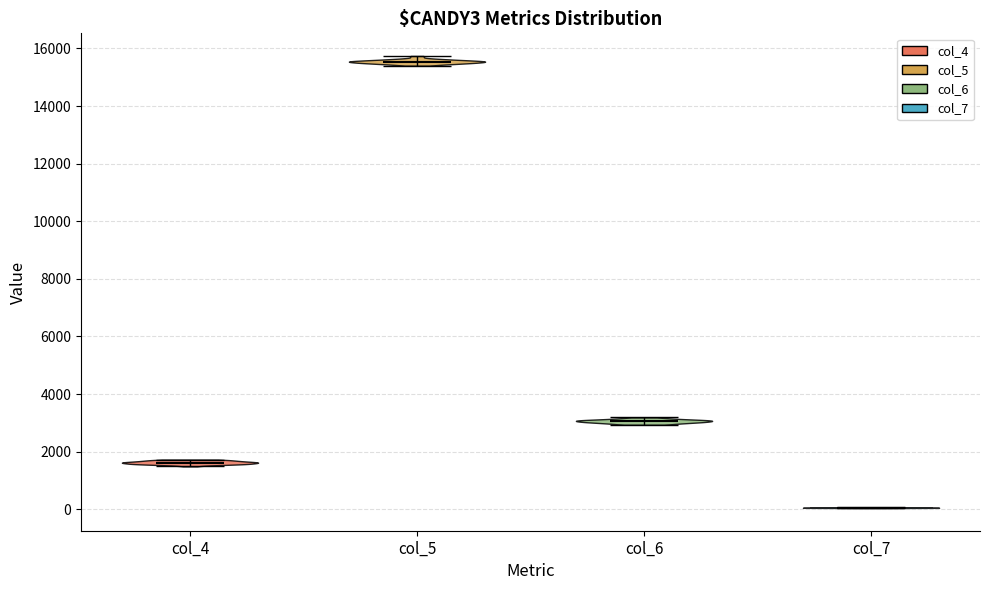

Which violin has the highest median line?

col_5